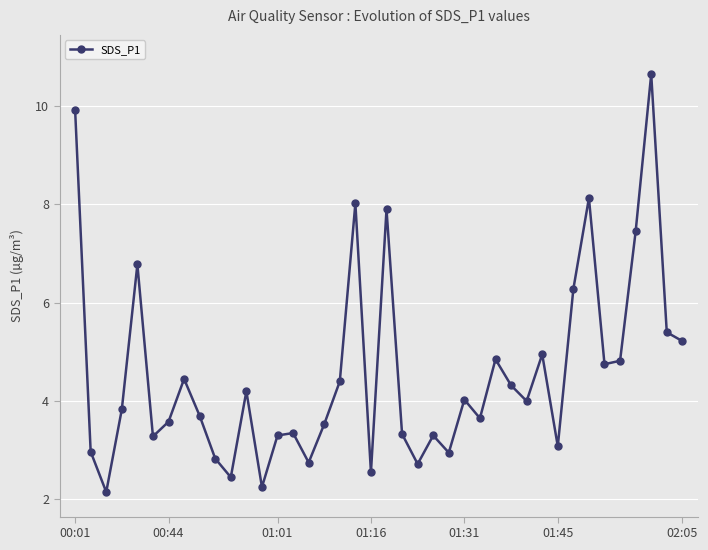

What is the greatest value displayed?

10.7